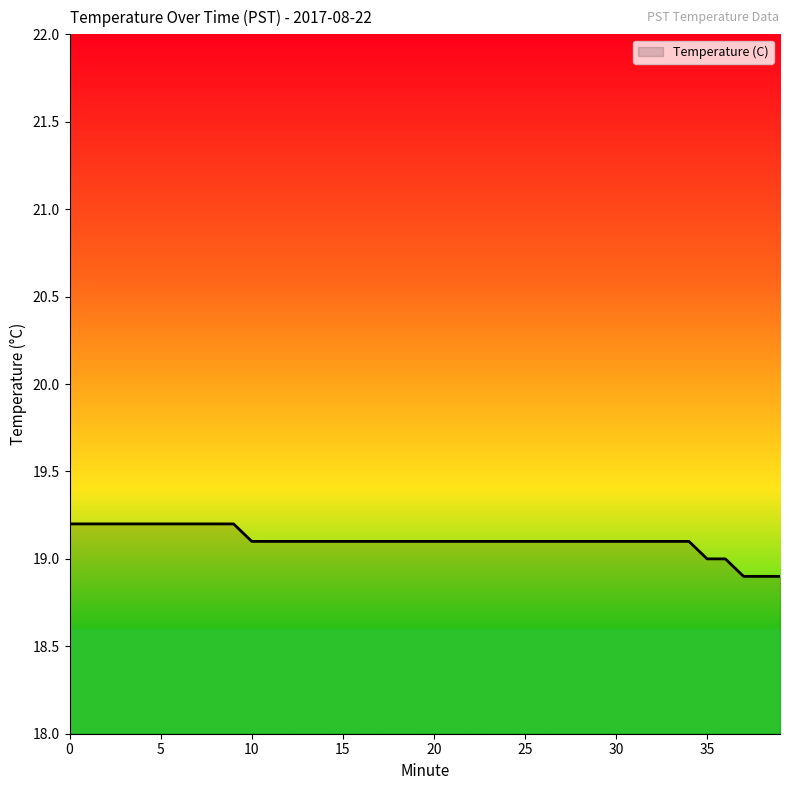

What is the maximum value shown in the chart?

19.2